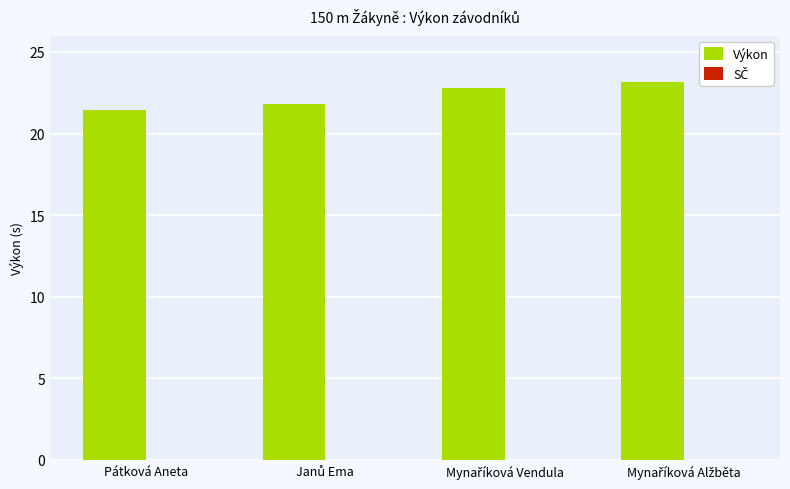

The chart shows a value of 10.1 at Pátková Aneta. True or false?

False